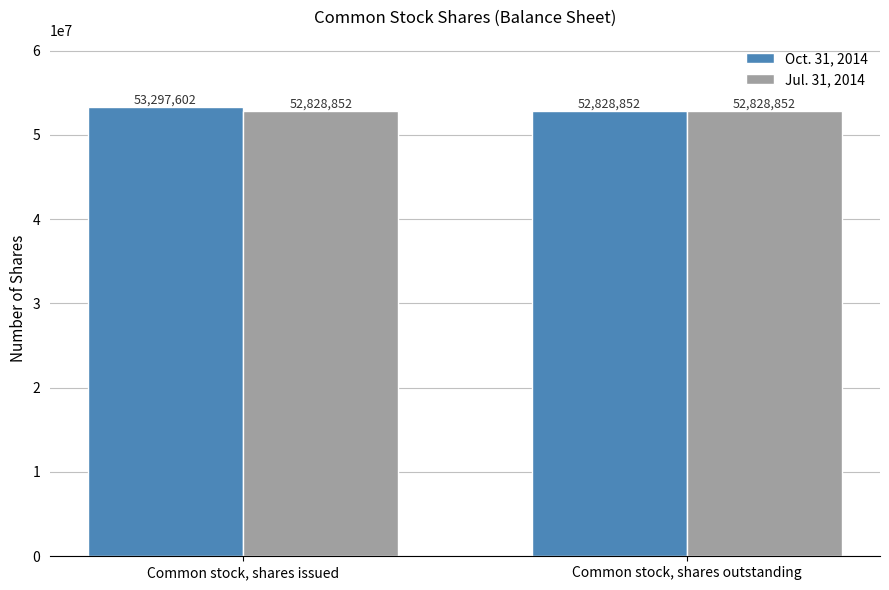

True or false: Oct. 31, 2014 has a value of 34193095 at Common stock, shares outstanding.

False